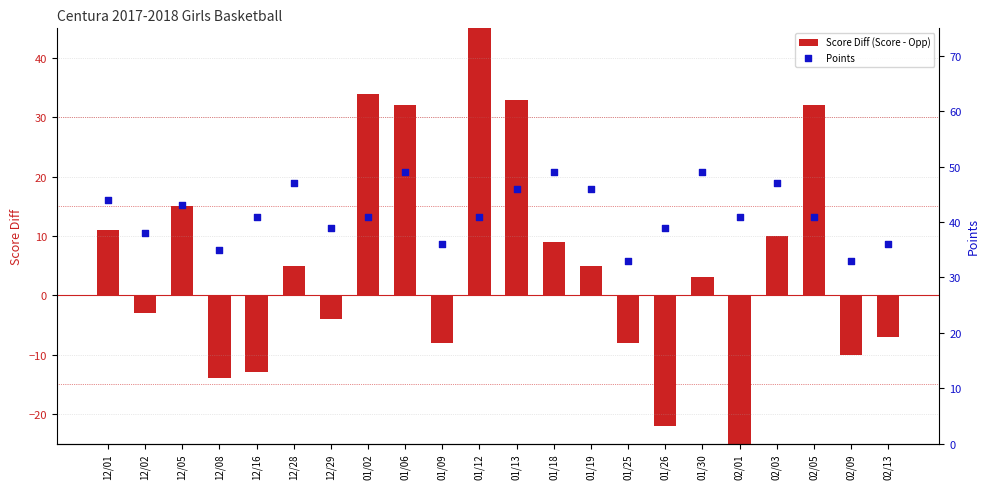

Is the value of Score Diff (Score - Opp) at 12/01 greater than the value of Points at 02/05?

No